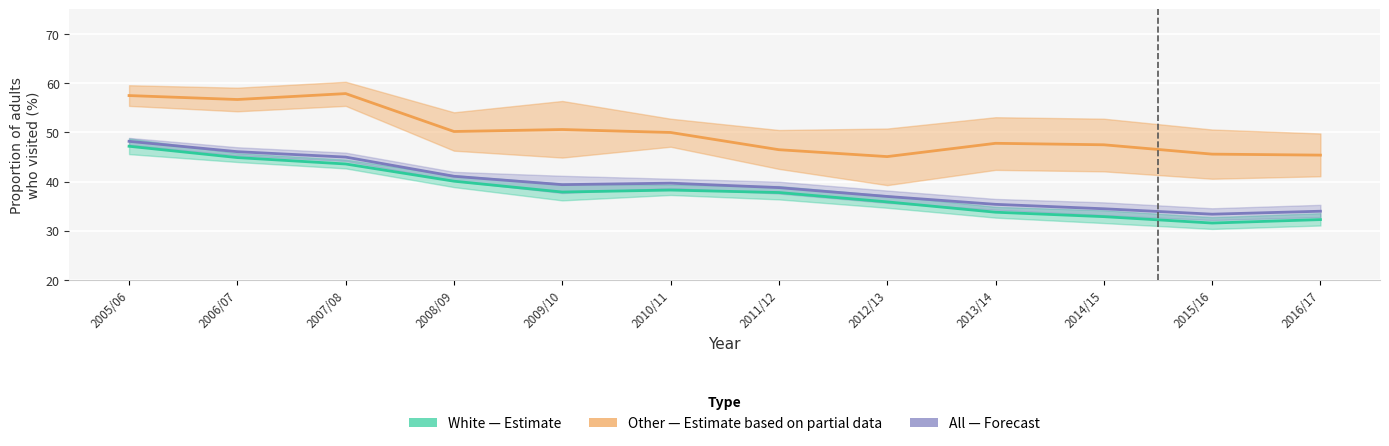

Is the value of Other (Partial) at 2010/11 greater than the value of White (Estimate) at 2007/08?

Yes